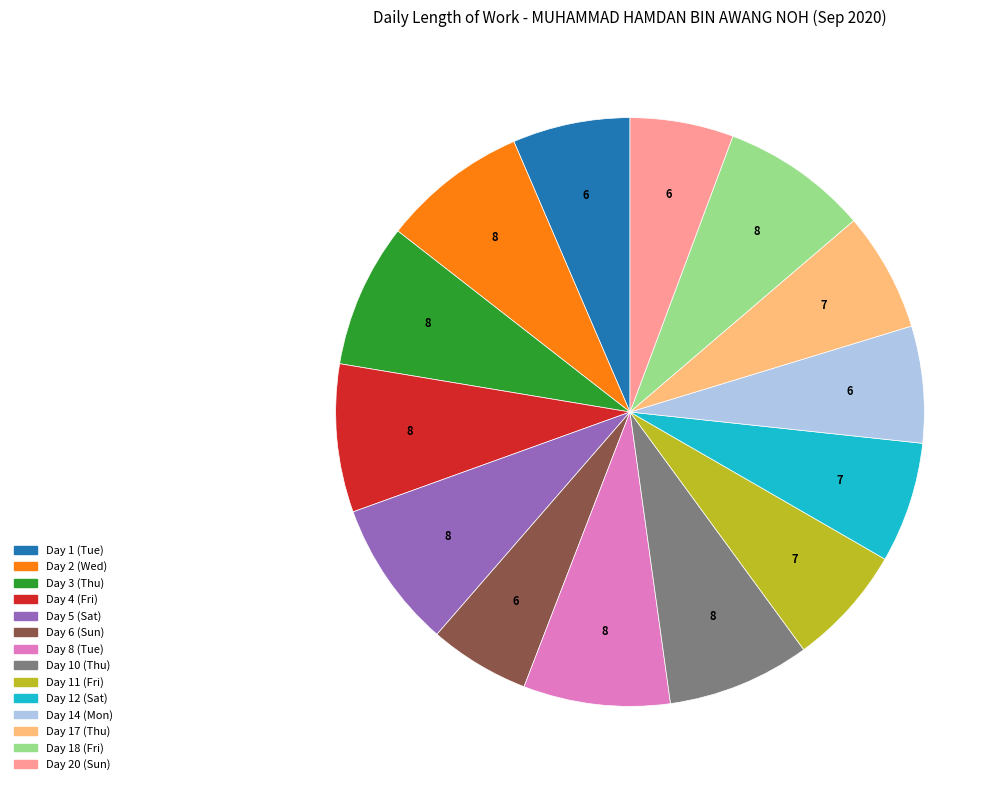

Count the number of slices in the pie.

14